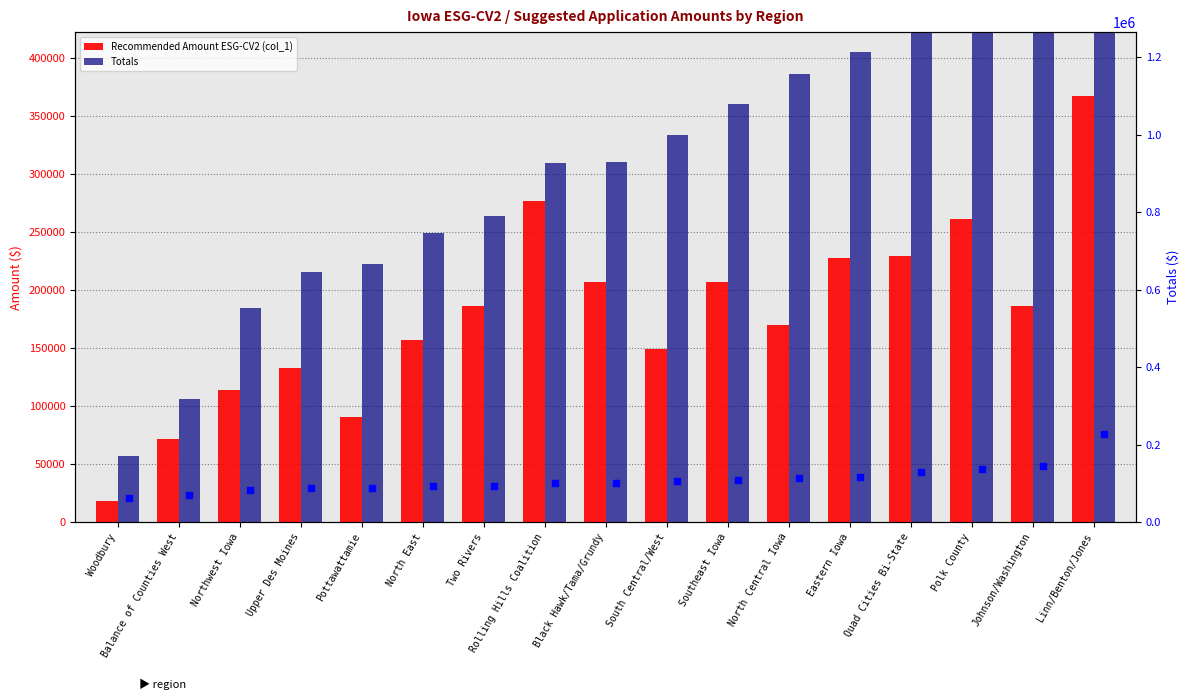

What are all the series names shown in the legend?

Recommended Amount ESG-CV2 (col_1), Totals